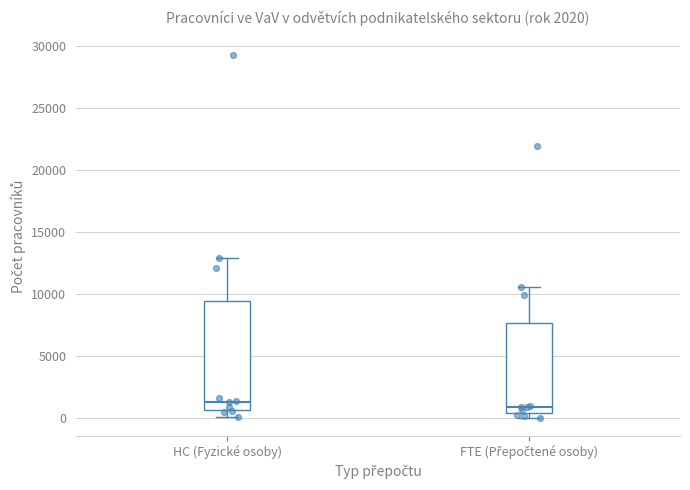

Comparing the boxes themselves (not the whiskers), which one is the tallest?

HC (Fyzické osoby)